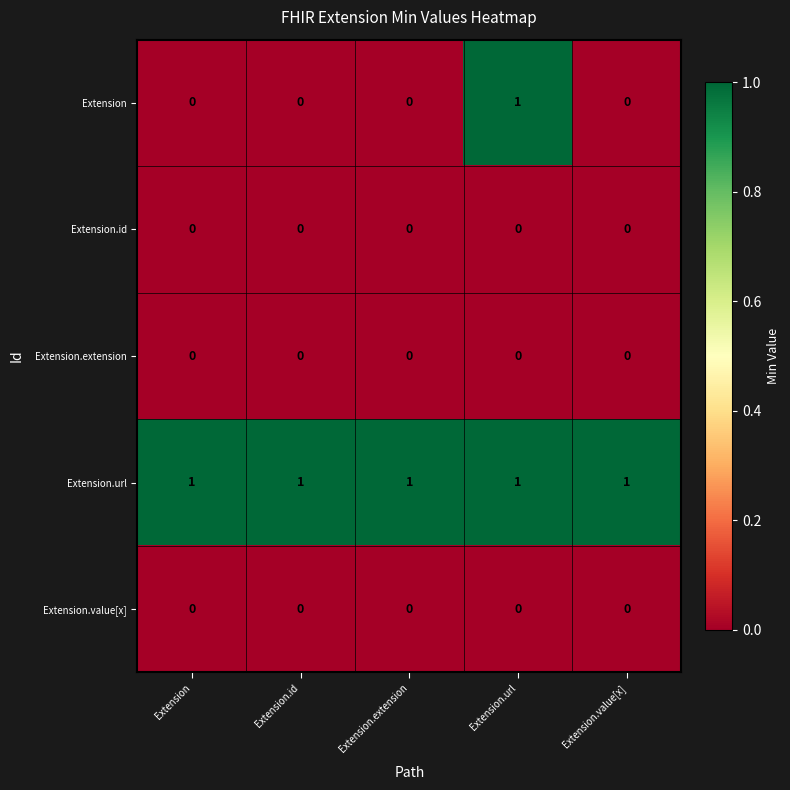

The value of Extension.id at Extension.extension is 0. True or false?

True